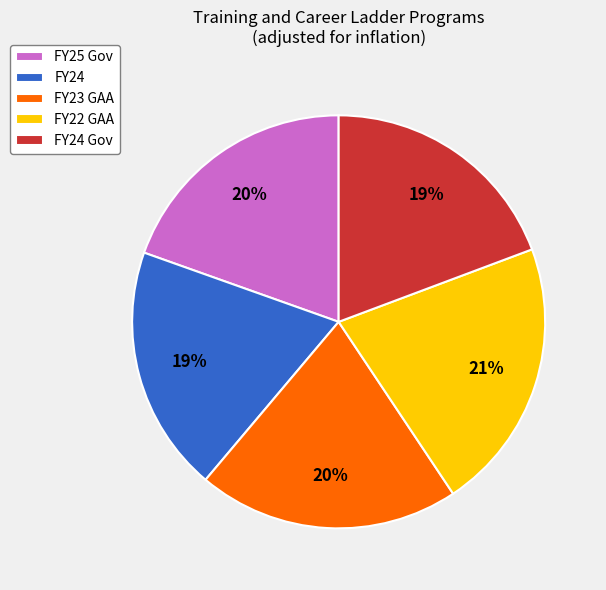

Is it true that FY22 GAA is 31% of the pie?

False